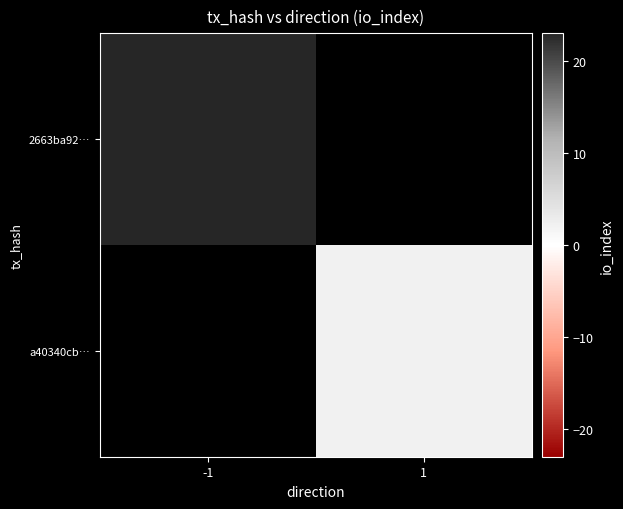

How many positive values does the a40340cb… series have?

1